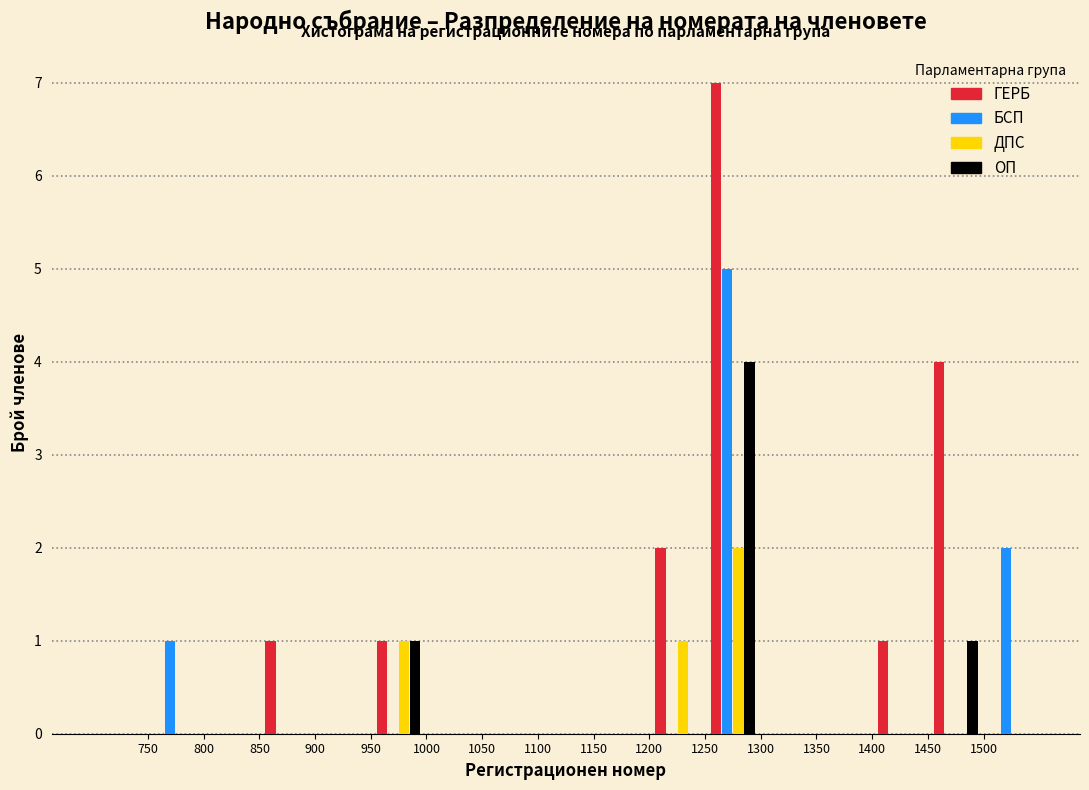

Reading left to right, transcribe this chart: for each range on the x-axis, give the height of each series' bar. The values are not printed on the chart, so give them approximately, as read against the axis.

700 to 750: ГЕРБ=0	БСП=0	ДПС=0	ОП=0
750 to 800: ГЕРБ=0	БСП=1	ДПС=0	ОП=0
800 to 850: ГЕРБ=0	БСП=0	ДПС=0	ОП=0
850 to 900: ГЕРБ=1	БСП=0	ДПС=0	ОП=0
900 to 950: ГЕРБ=0	БСП=0	ДПС=0	ОП=0
950 to 1000: ГЕРБ=1	БСП=0	ДПС=1	ОП=1
1000 to 1050: ГЕРБ=0	БСП=0	ДПС=0	ОП=0
1050 to 1100: ГЕРБ=0	БСП=0	ДПС=0	ОП=0
1100 to 1150: ГЕРБ=0	БСП=0	ДПС=0	ОП=0
1150 to 1200: ГЕРБ=0	БСП=0	ДПС=0	ОП=0
1200 to 1250: ГЕРБ=2	БСП=0	ДПС=1	ОП=0
1250 to 1300: ГЕРБ=7	БСП=5	ДПС=2	ОП=4
1300 to 1350: ГЕРБ=0	БСП=0	ДПС=0	ОП=0
1350 to 1400: ГЕРБ=0	БСП=0	ДПС=0	ОП=0
1400 to 1450: ГЕРБ=1	БСП=0	ДПС=0	ОП=0
1450 to 1500: ГЕРБ=4	БСП=0	ДПС=0	ОП=1
1500 to 1550: ГЕРБ=0	БСП=2	ДПС=0	ОП=0